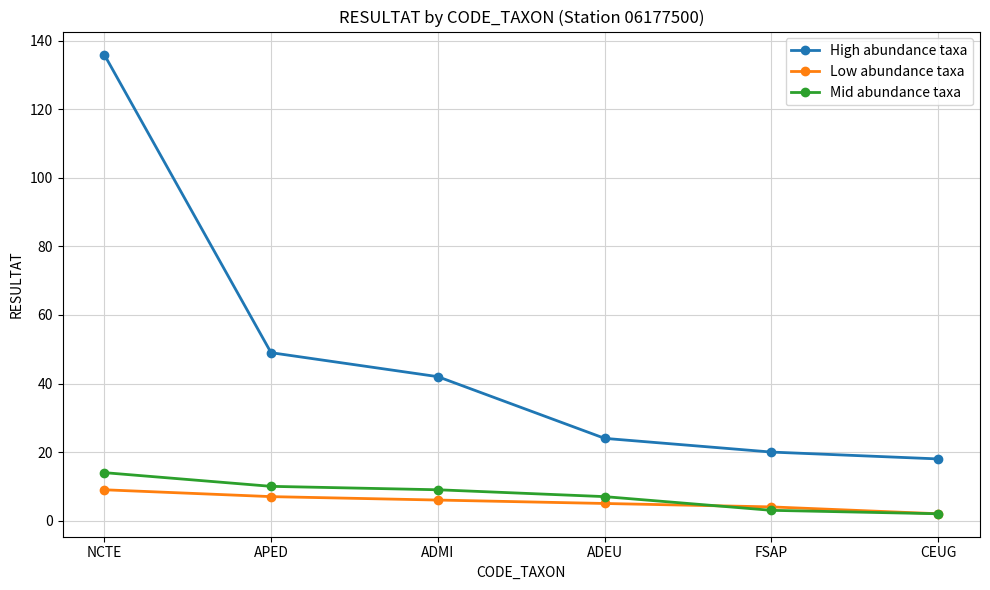

Reading left to right, transcribe all the data shown in this chart.

High abundance taxa: NCTE=136	APED=49	ADMI=42	ADEU=24	FSAP=20	CEUG=18
Low abundance taxa: NCTE=9	APED=7	ADMI=6	ADEU=5	FSAP=4	CEUG=2
Mid abundance taxa: NCTE=14	APED=10	ADMI=9	ADEU=7	FSAP=3	CEUG=2